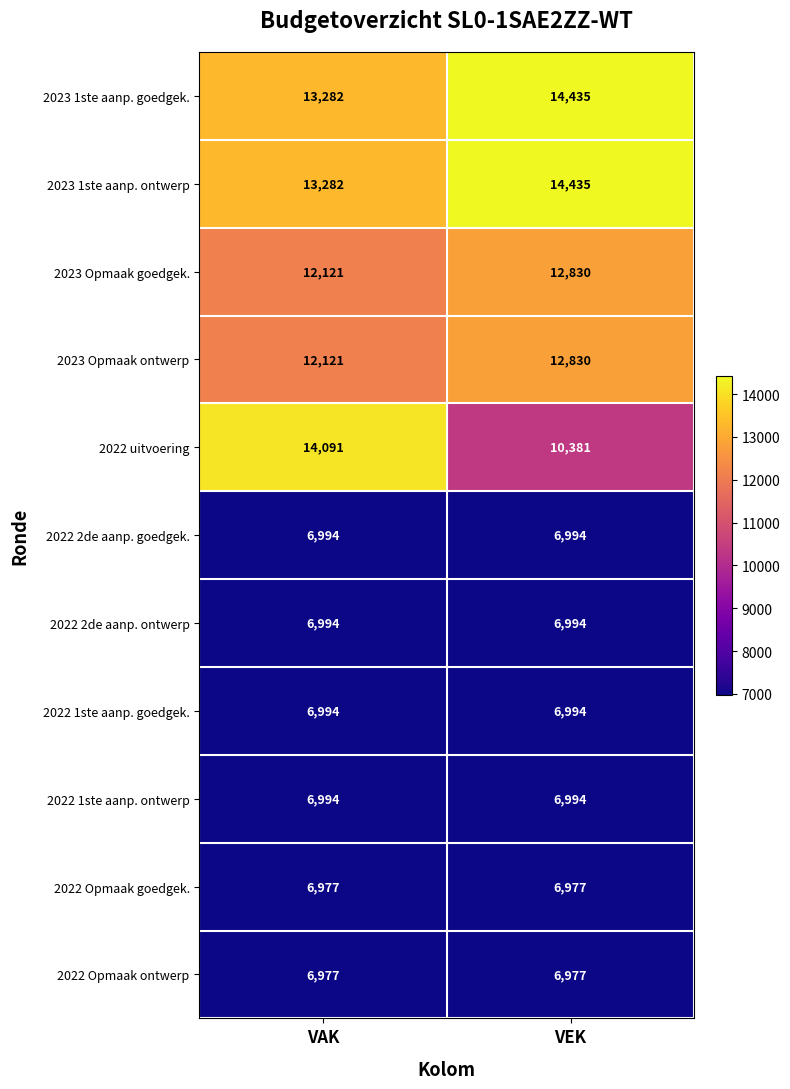

How many categories are shown in the chart?

2